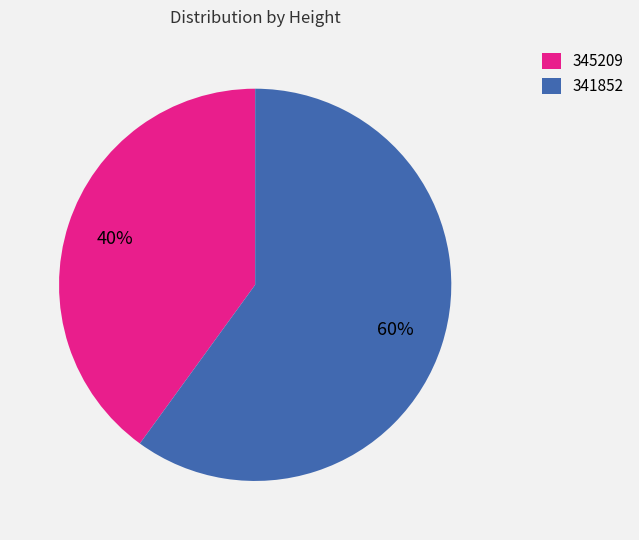

How many segments does this pie chart have?

2